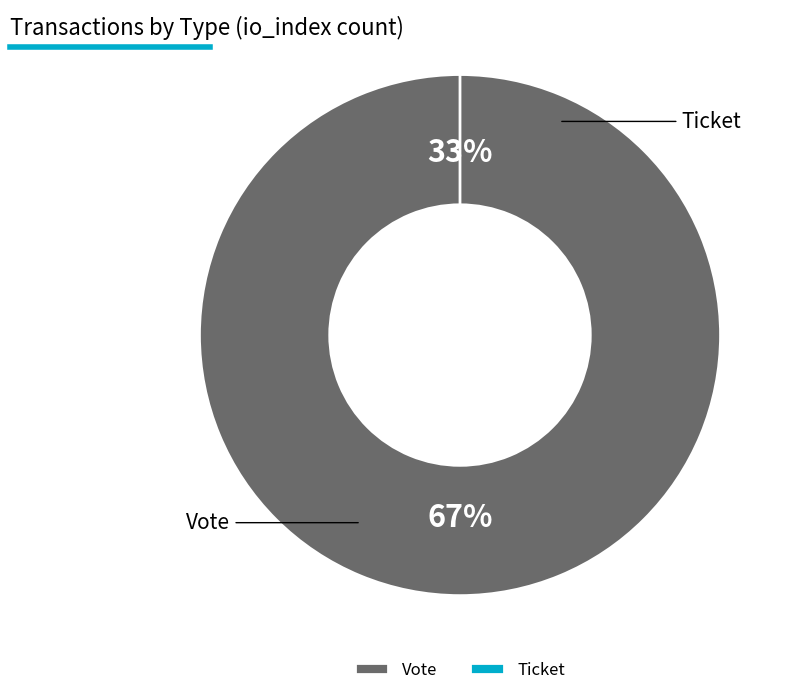

To the nearest percent, what is the difference between the Vote and Ticket slice percentages?

100%